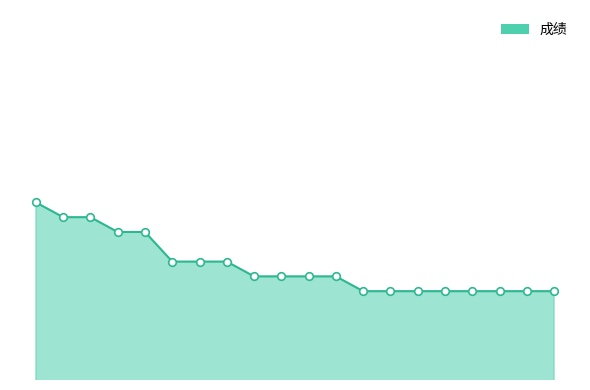

Is this an area chart (filled region under the line)?

Yes